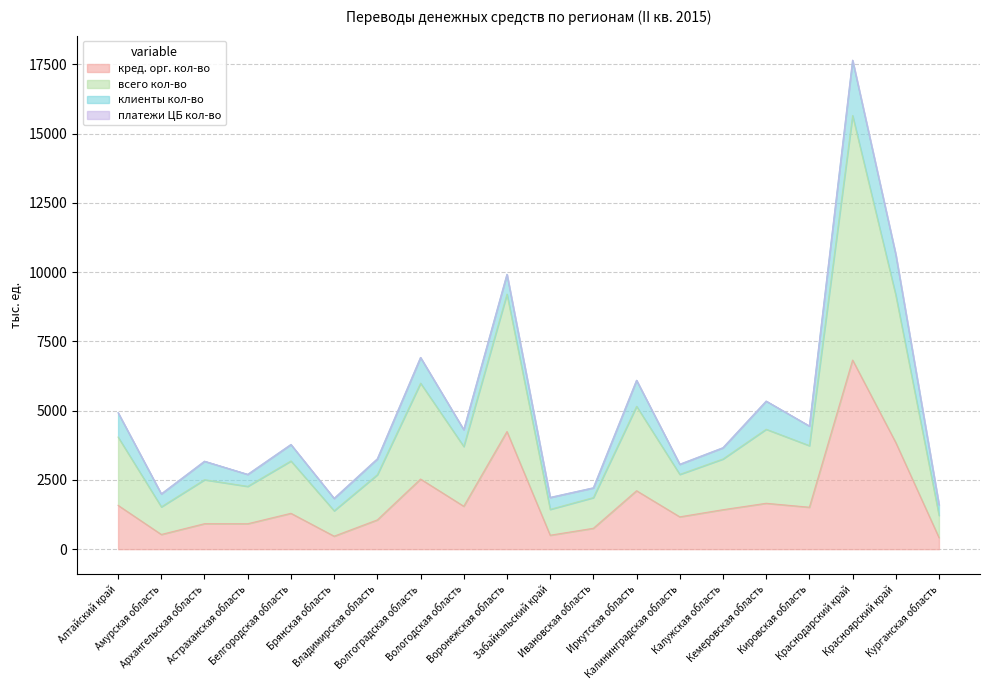

What value does the кред. орг. кол-во series have at Калининградская область?

1166.9